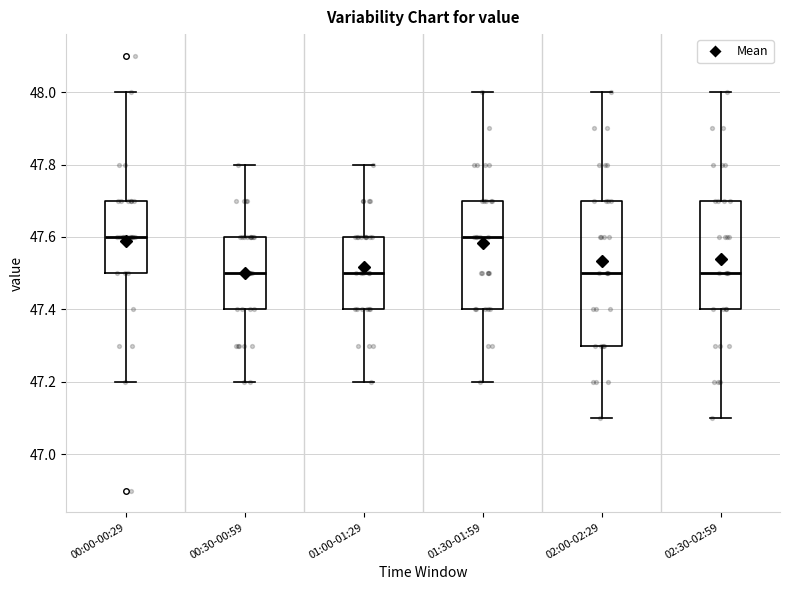

Where does the upper whisker of the box for 01:00-01:29 end on the y-axis? The values are not printed on the chart, so give them approximately, as read against the axis.

47.8